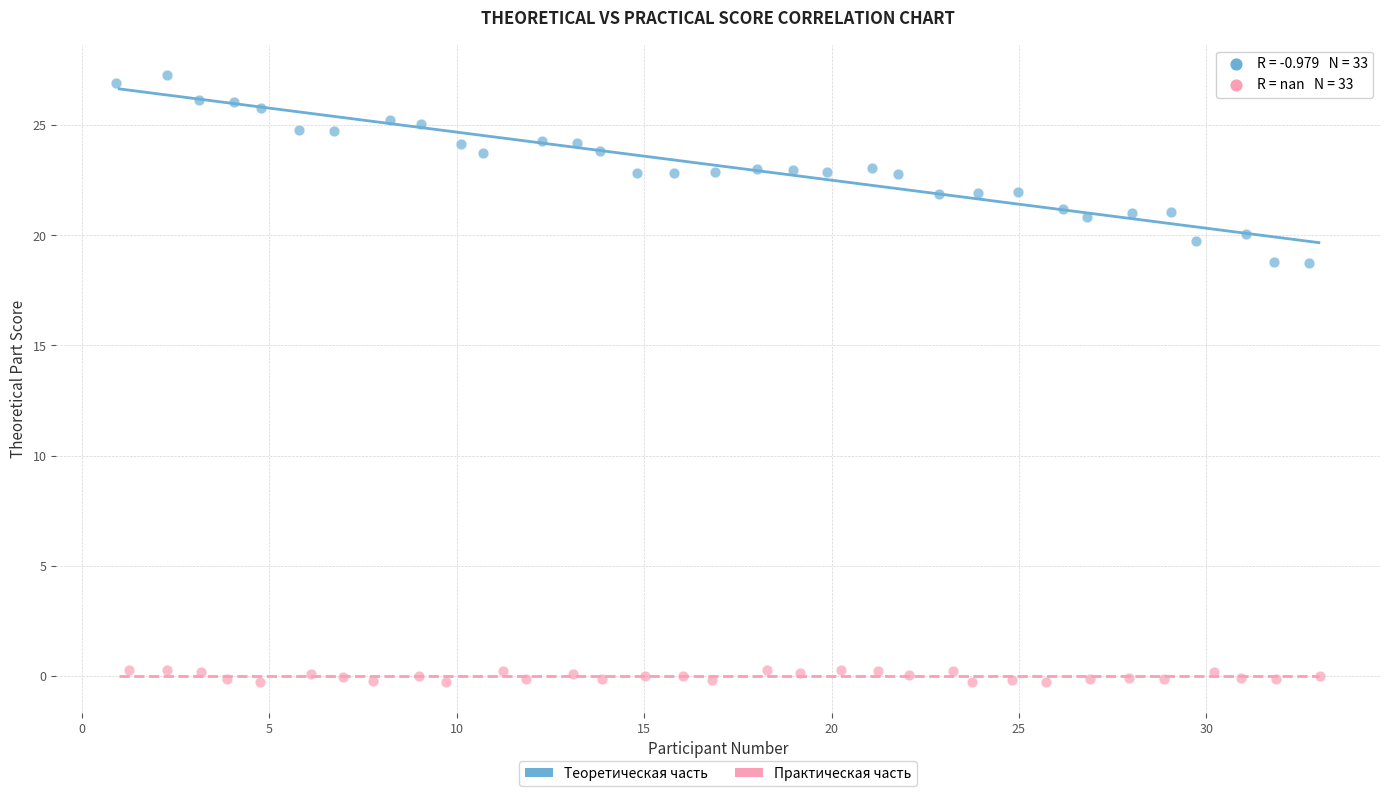

What are all the series names shown in the legend?

Теоретическая часть, Практическая часть